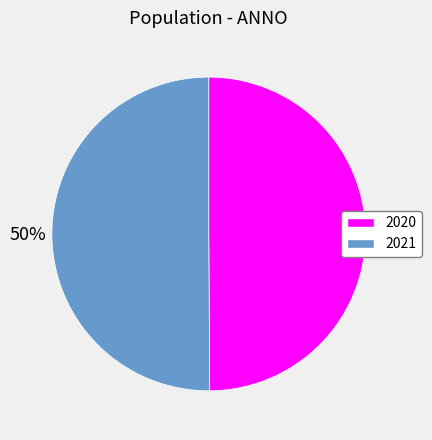

Approximately how many times larger is the value at 2021 compared to 2020?

1.0